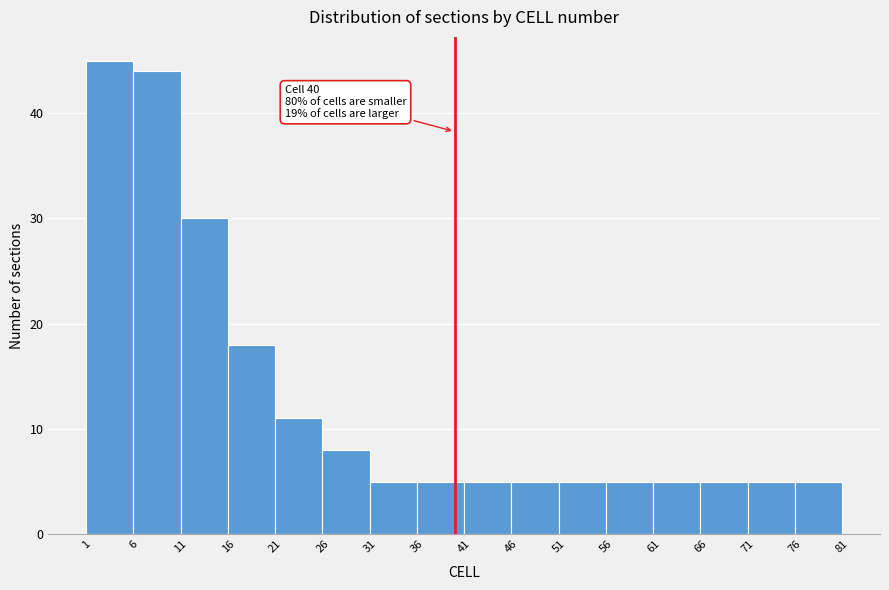

Over which range of the x-axis is the bar tallest?

1 to 6